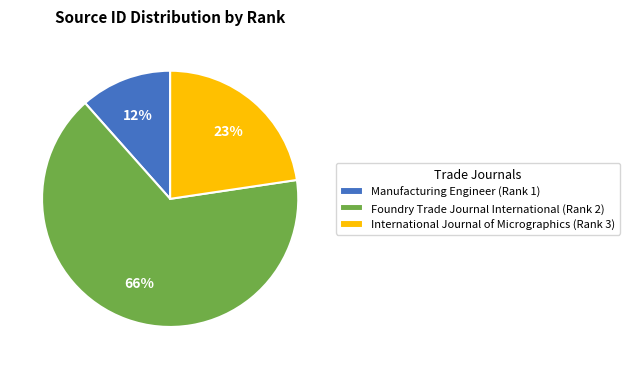

Is it true that International Journal of Micrographics (Rank 3) is 10% of the pie?

False